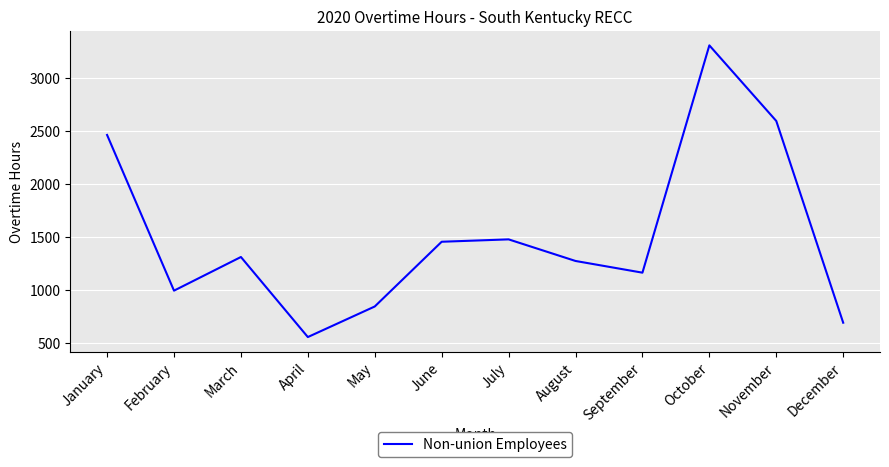

What value does the data have at August?

1272.0